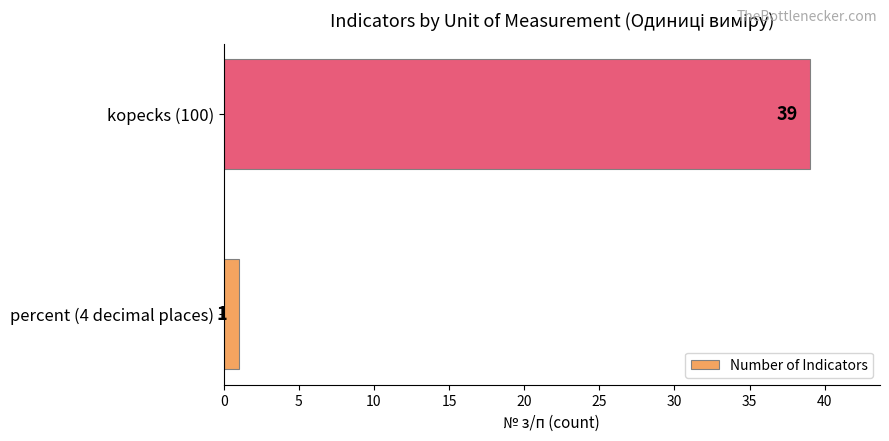

Does the chart contain any negative values?

No